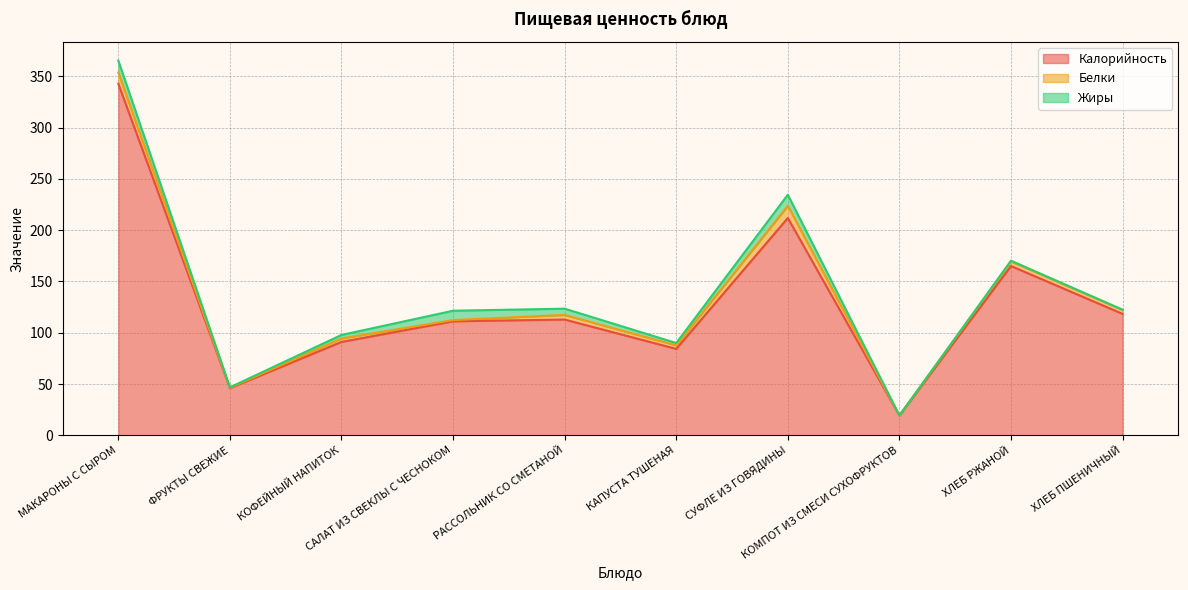

Which series has the largest total across all categories?

Калорийность